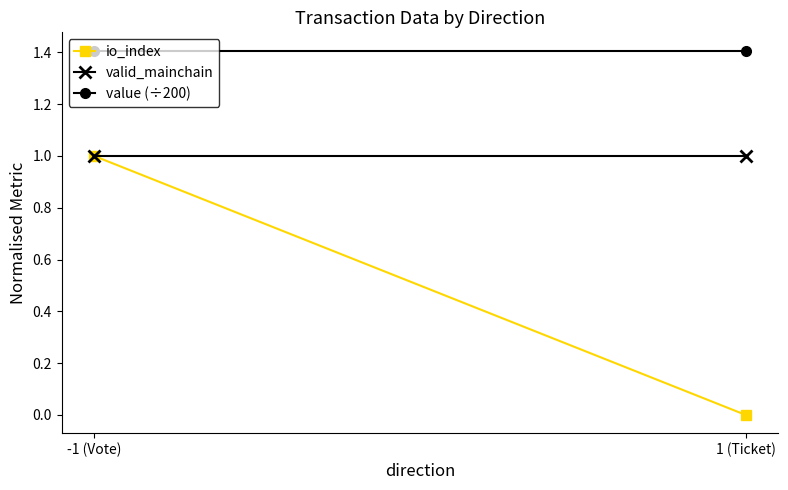

What is the total value across all series at 1 (Ticket)?

2.4